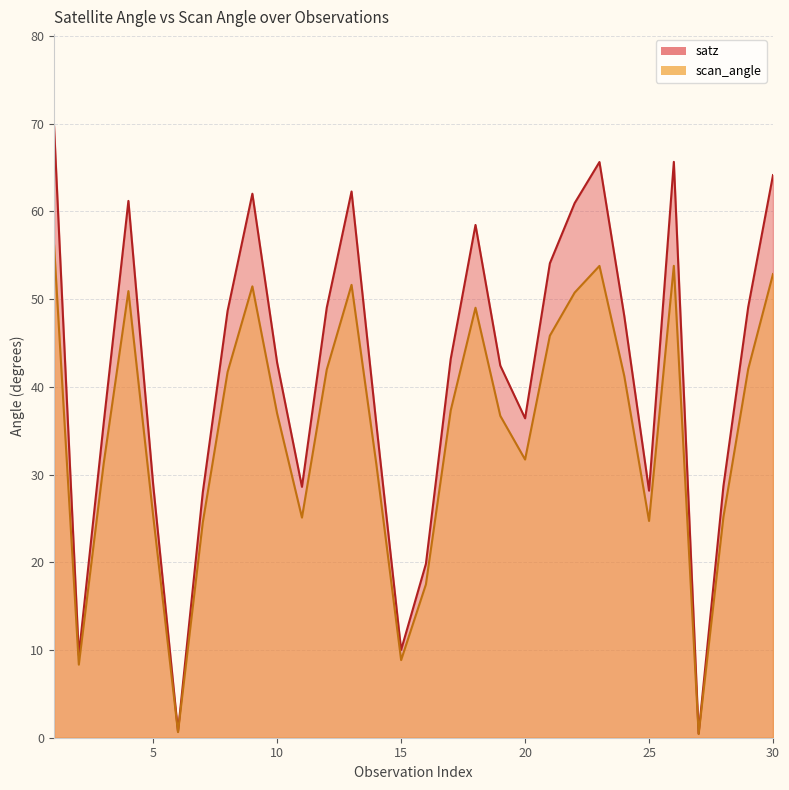

Reading left to right, extract all data points from this chart.

satz: 69.7	9.4	35.8	61.2	28.8	0.7	28.0	48.6	62.0	42.7	28.6	49.0	62.3	35.8	10.0	19.8	43.2	58.5	42.4	36.4	54.1	60.9	65.6	48.1	28.2	65.6	0.5	28.7	49.1	64.1
scan_angle: 56.2	8.3	31.2	50.9	25.3	0.6	24.5	41.7	51.5	36.9	25.1	42.0	51.6	31.2	8.8	17.5	37.3	49.0	36.7	31.7	45.8	50.7	53.8	41.2	24.7	53.8	0.4	25.2	42.0	52.9